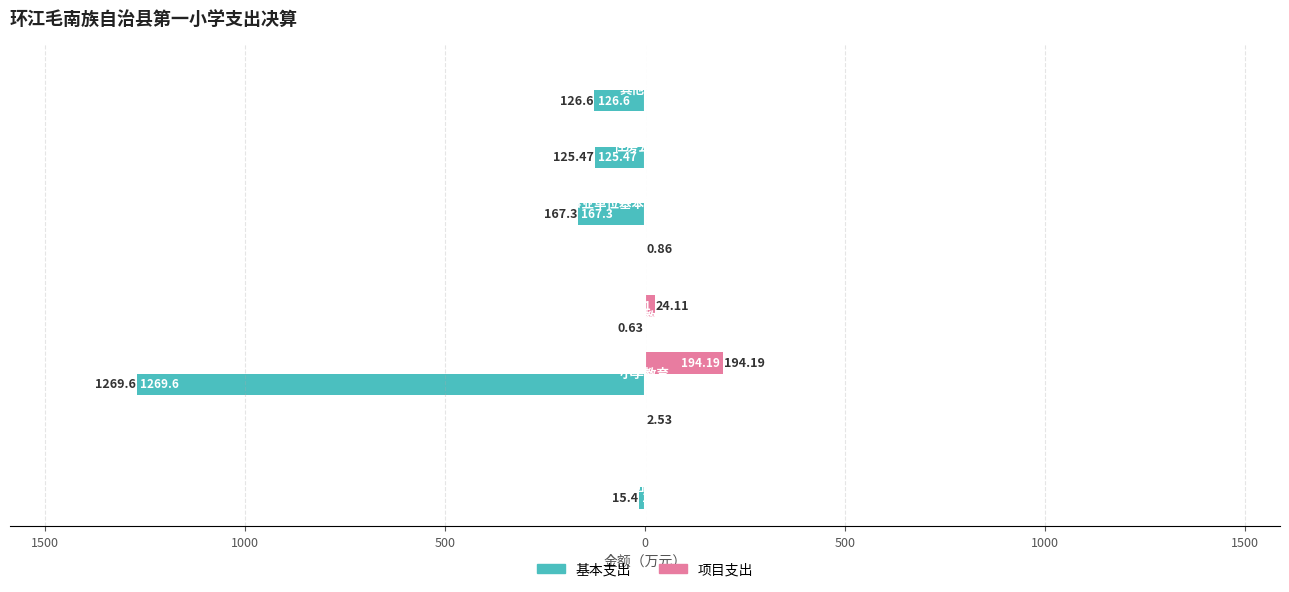

What are all the series names shown in the legend?

基本支出, 项目支出